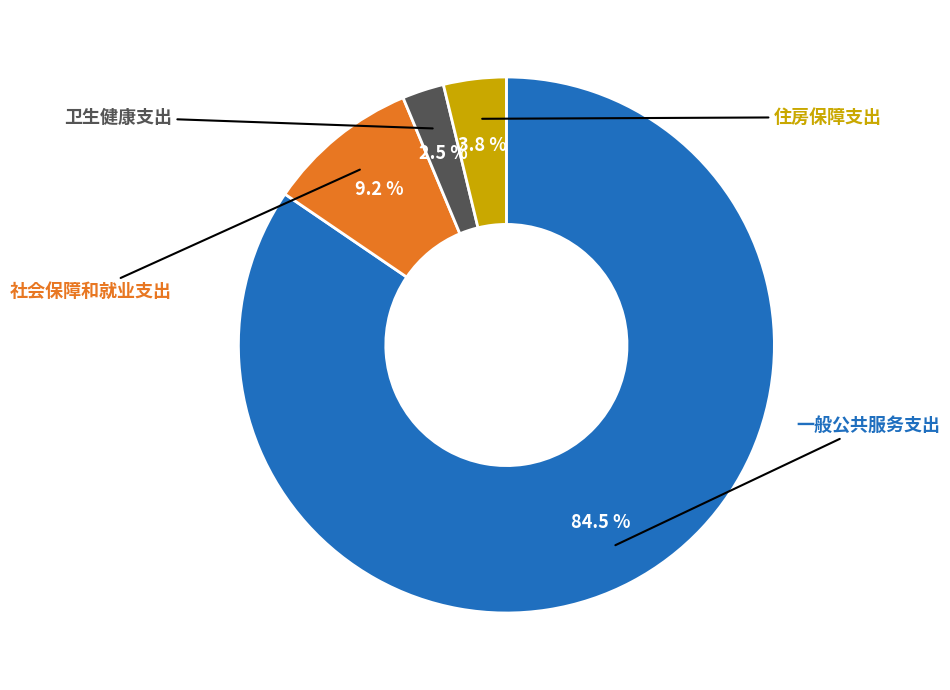

Does any single category account for the majority?

Yes